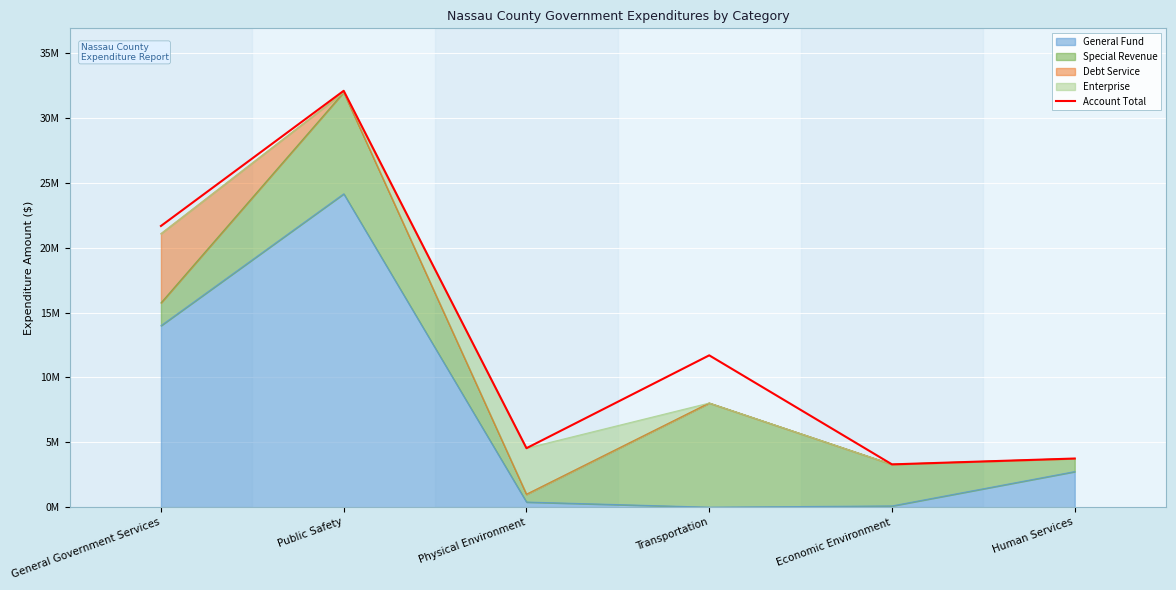

How many points are lower than both their immediate neighbors (excluding endpoints)?

2